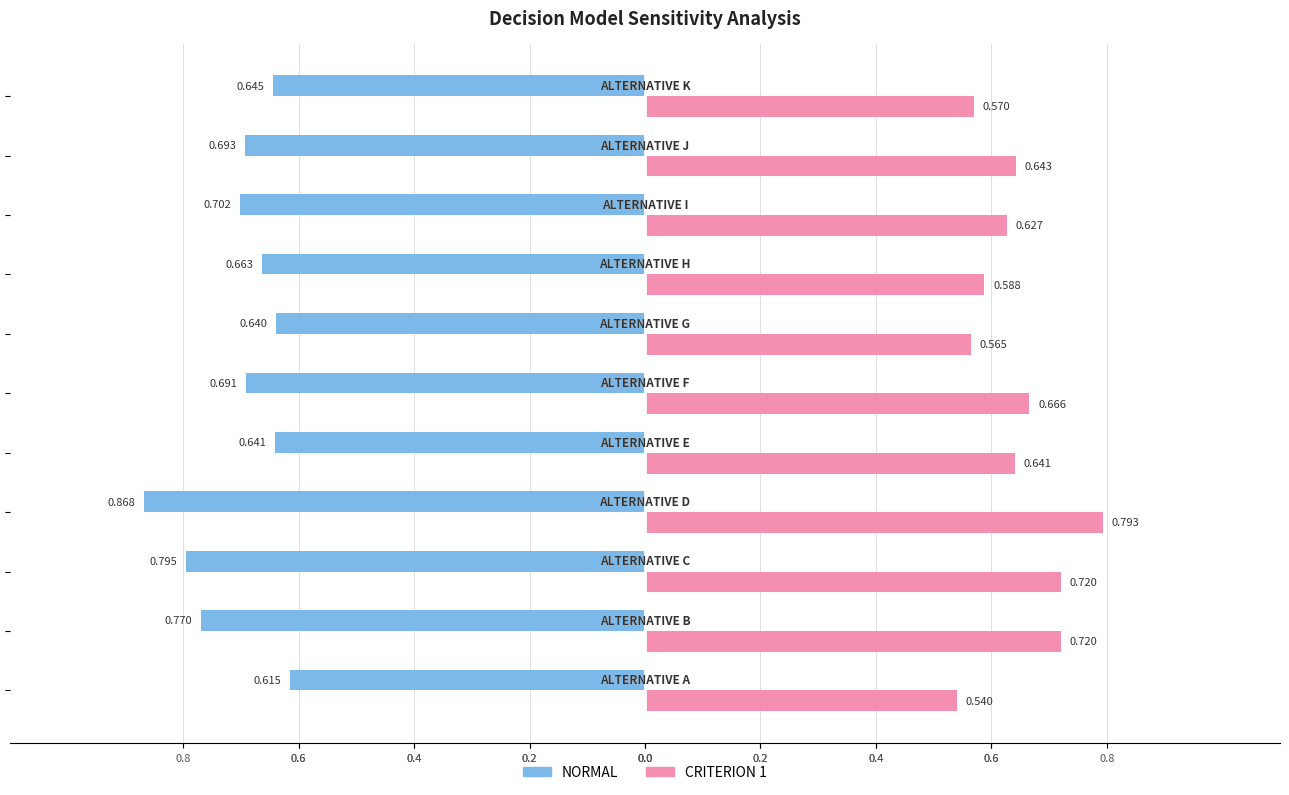

What are all the series names shown in the legend?

NORMAL, CRITERION 1